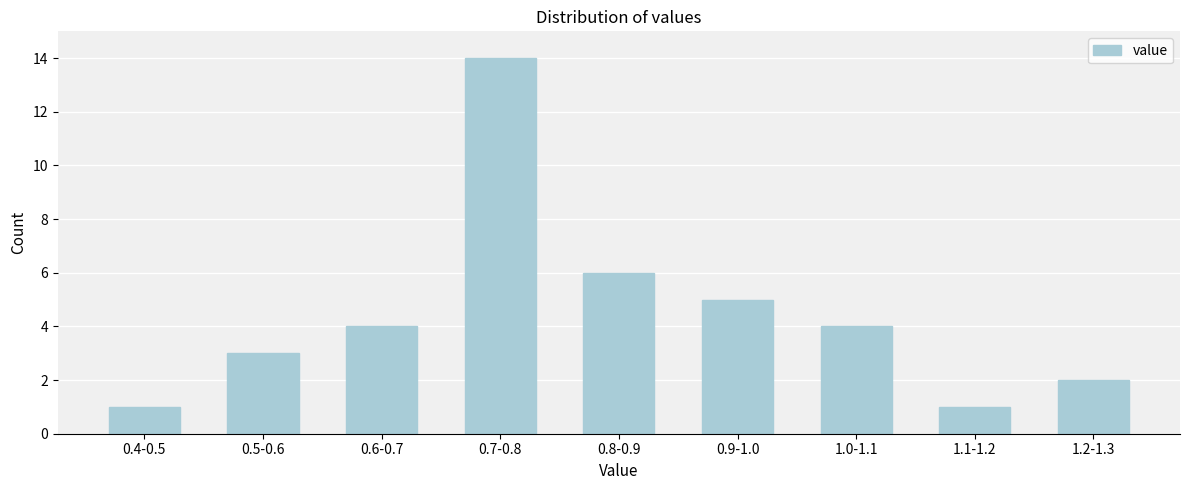

Reading left to right, list all the values displayed in this chart.

0.4-0.5=1	0.5-0.6=3	0.6-0.7=4	0.7-0.8=14	0.8-0.9=6	0.9-1.0=5	1.0-1.1=4	1.1-1.2=1	1.2-1.3=2